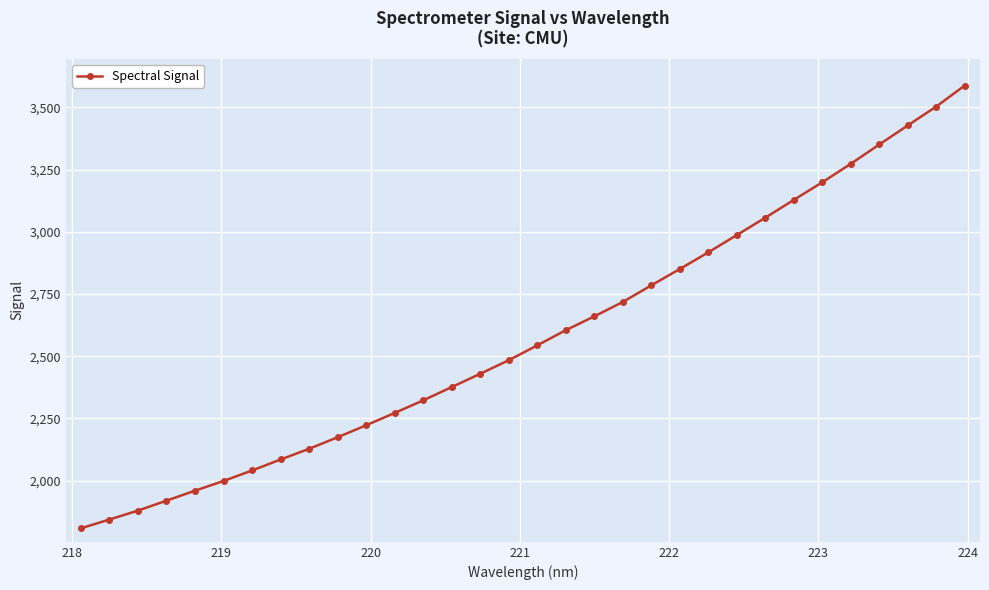

What is the smallest value displayed?

1808.3